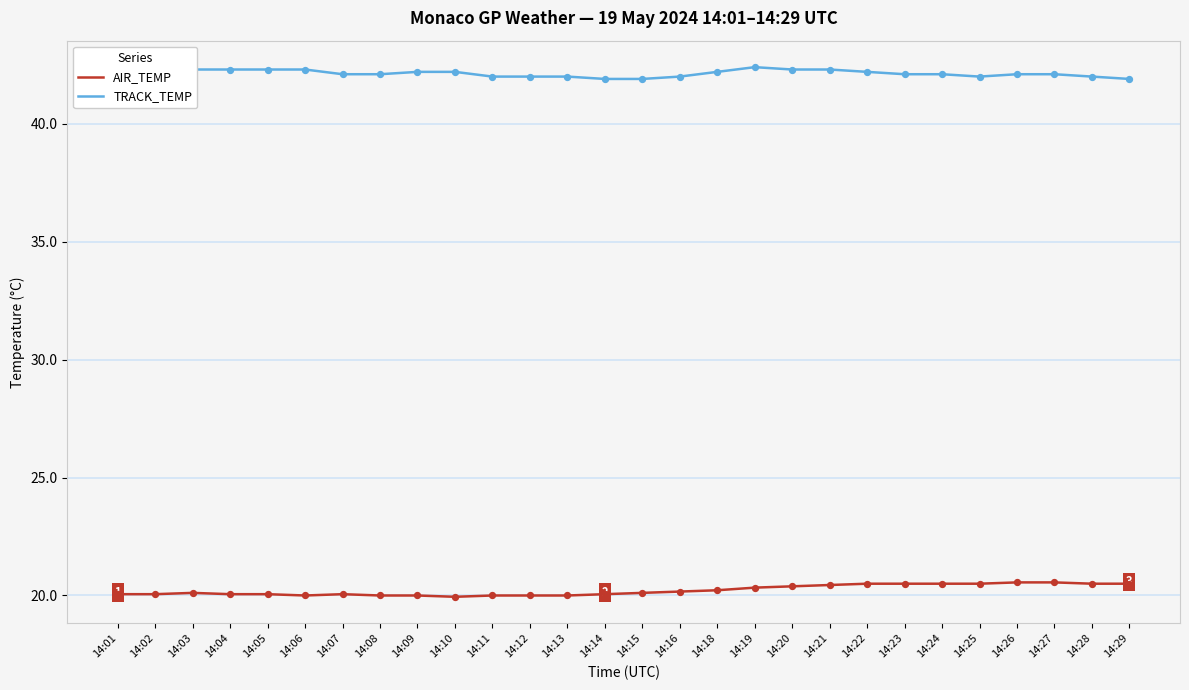

At how many categories does at least one series exceed 40?

28